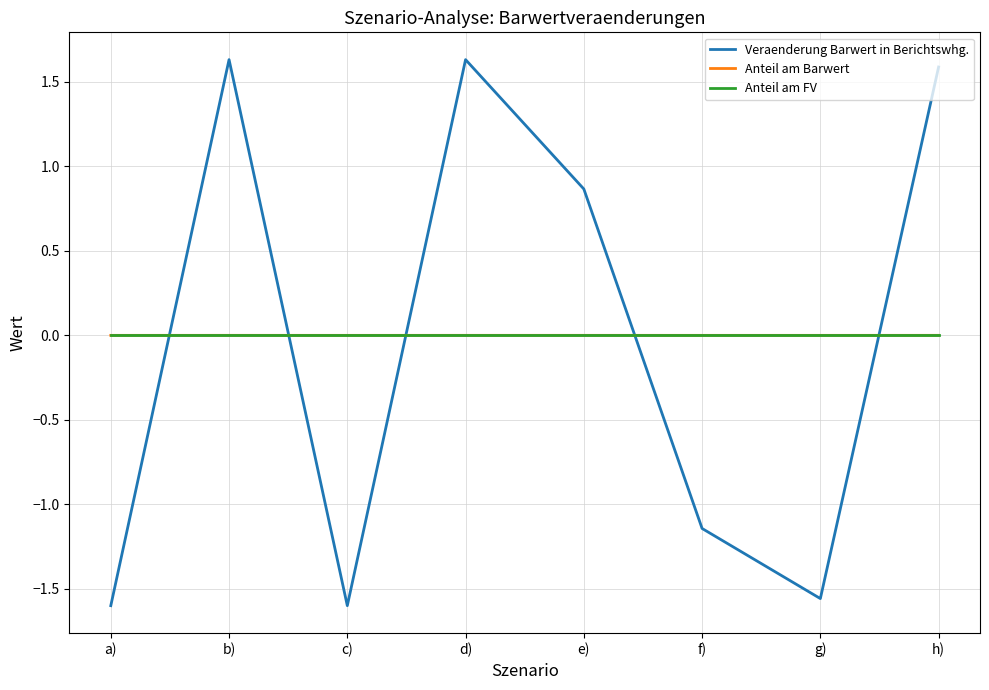

Is the value of Veraenderung Barwert in Berichtswhg. at c) greater than the value of Anteil am Barwert at e)?

No